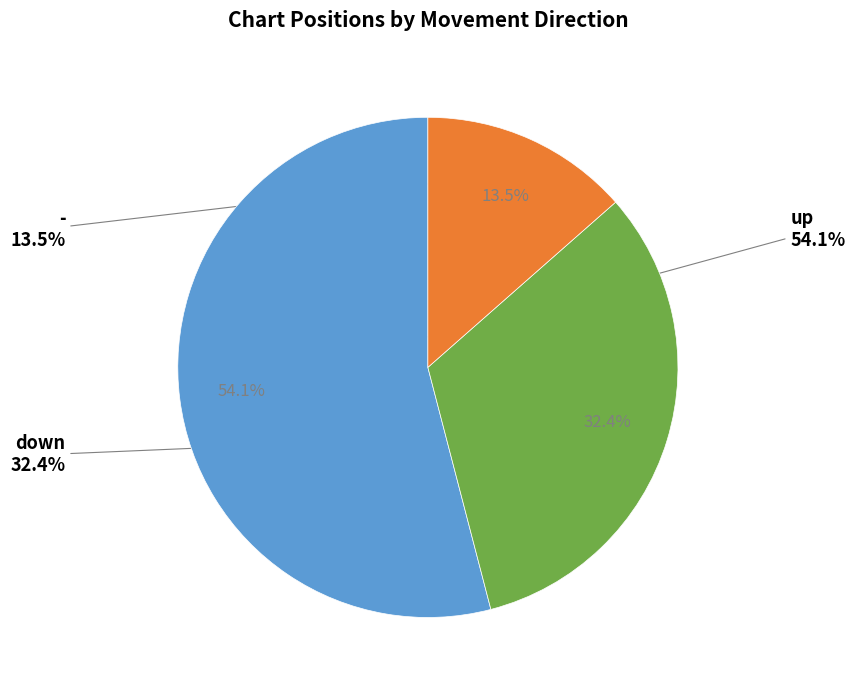

Which slice represents more than half of the pie?

up